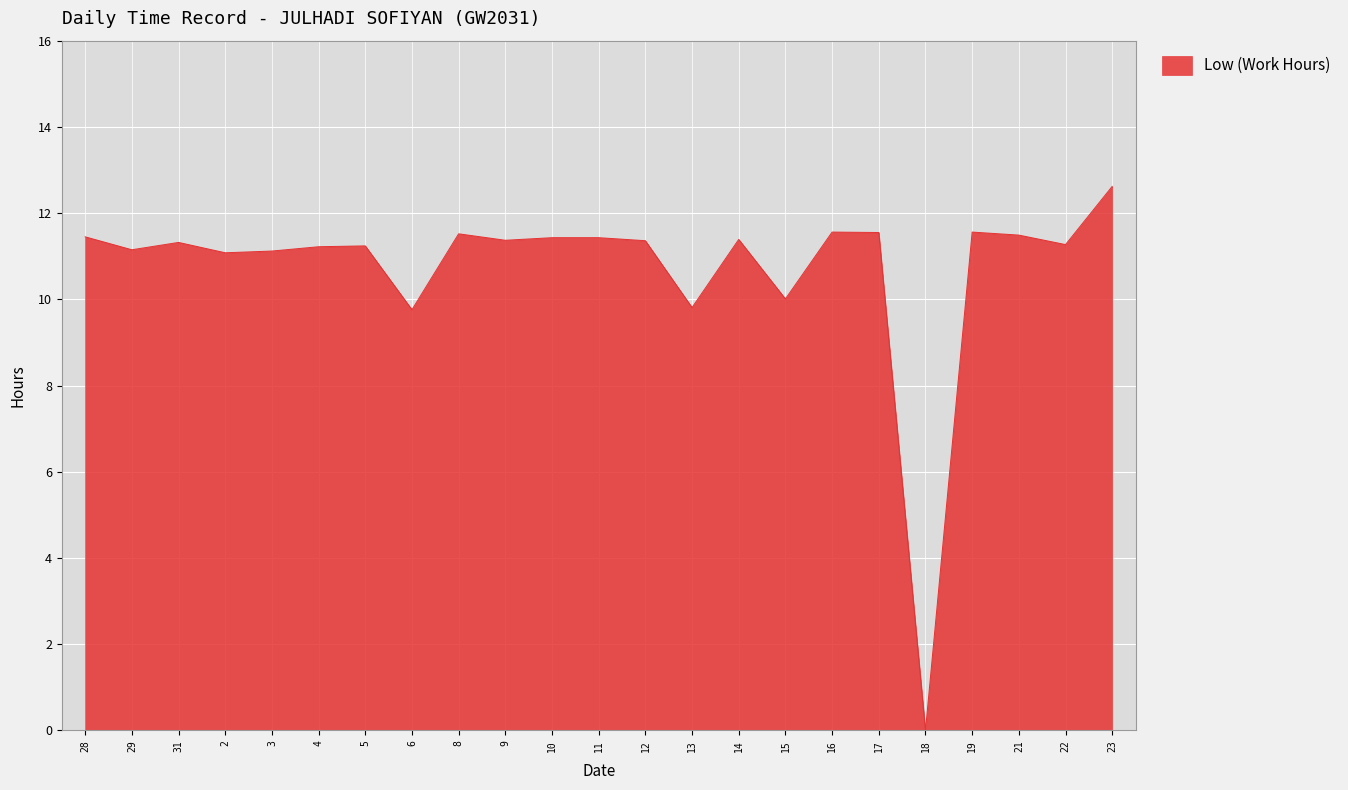

What is the sum of the values at 6 and 22?

21.0